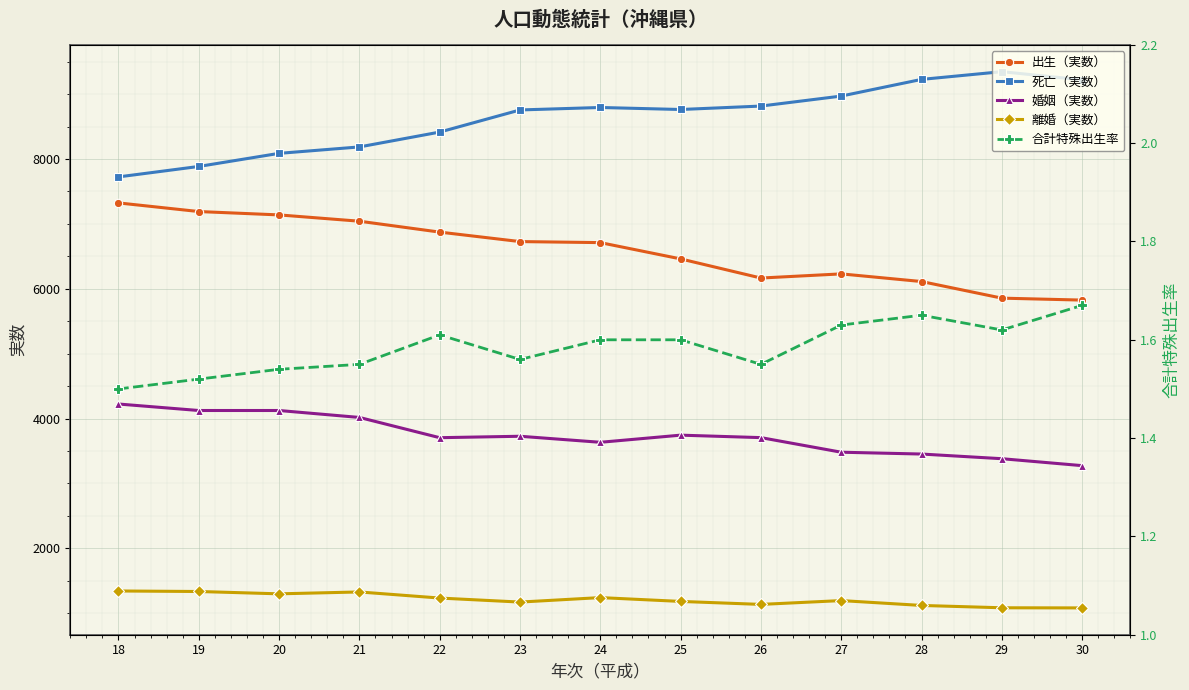

Is it true that 離婚（実数） equals 664.2 at 26?

False